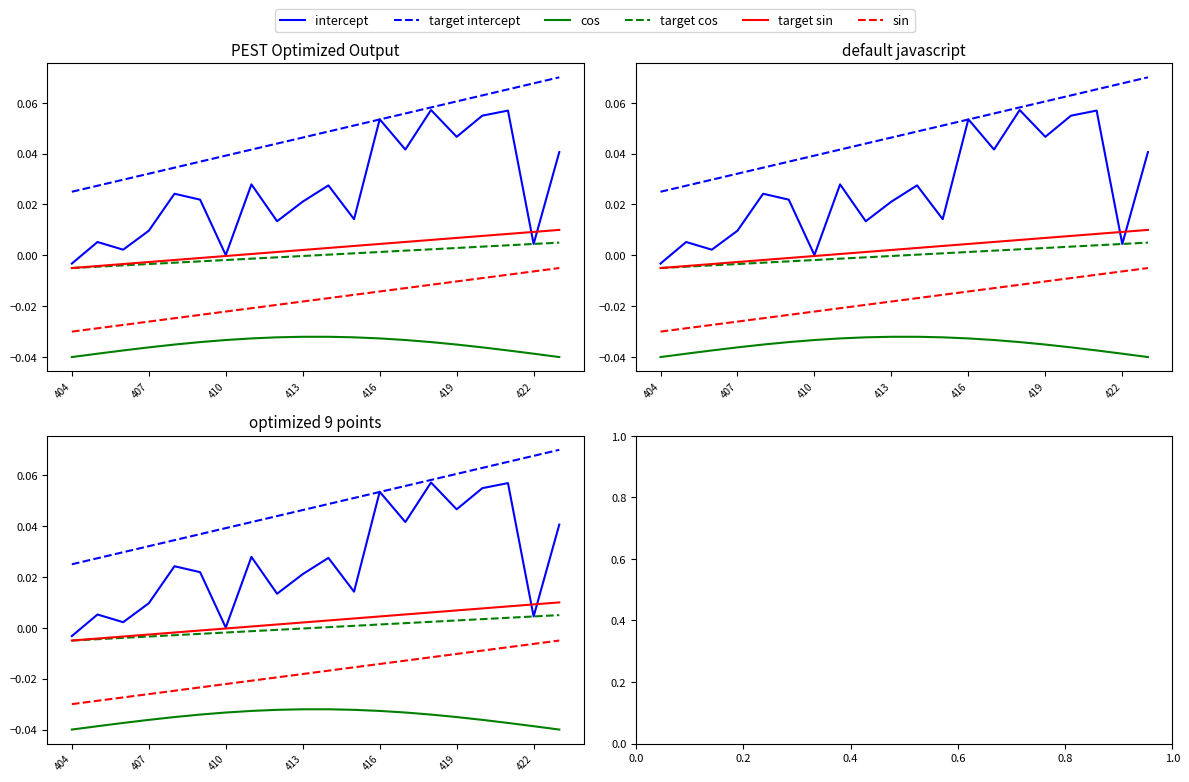

What position from the left is 413?

10